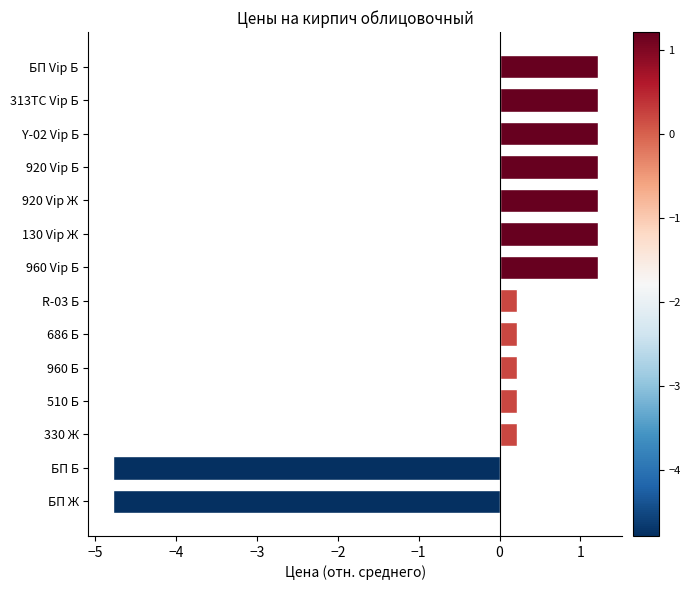

Which has a higher value, 330 Ж or 960 Vip Б?

960 Vip Б